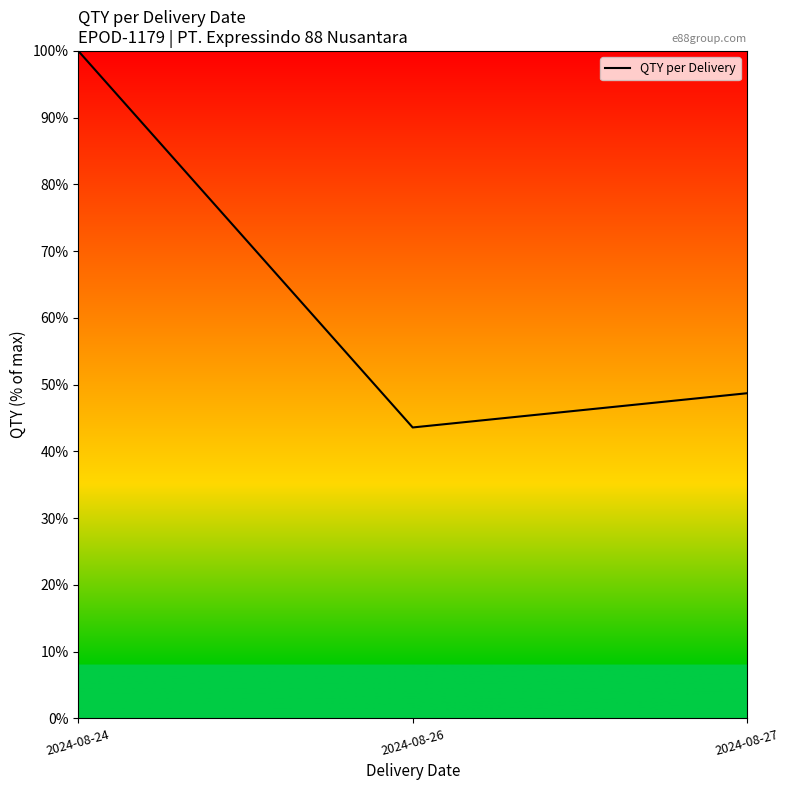

What is the approximate value at 2024-08-24?

100.0